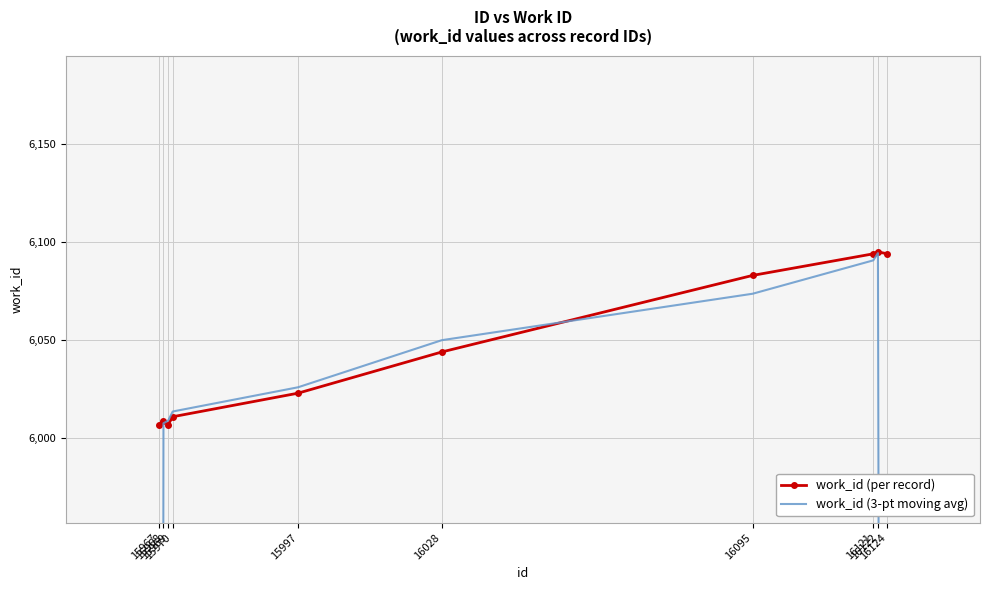

What value does the work_id (3-pt moving avg) series have at 15997?

6026.0